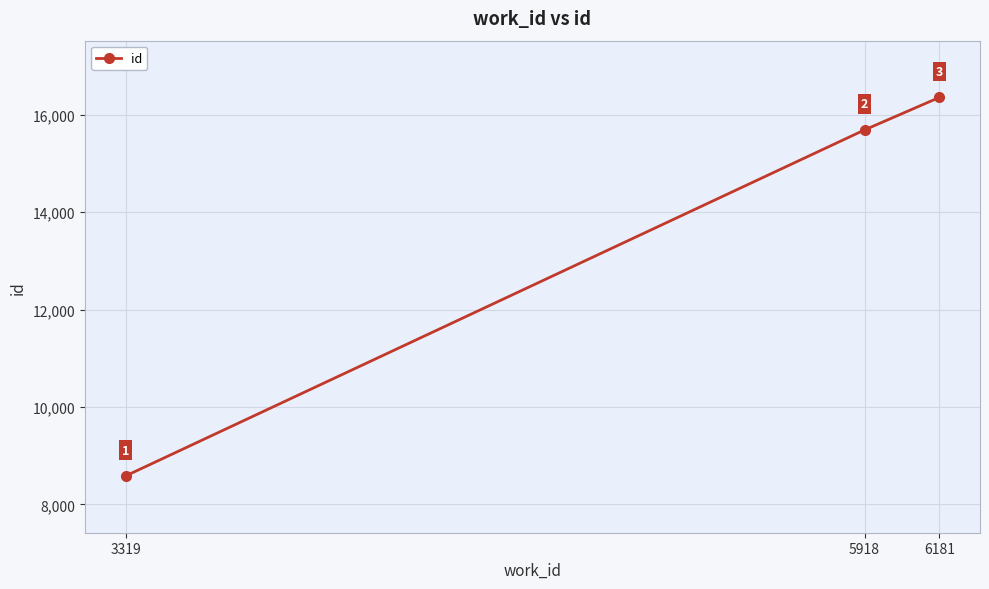

At which category does the chart reach its minimum across all series?

3319